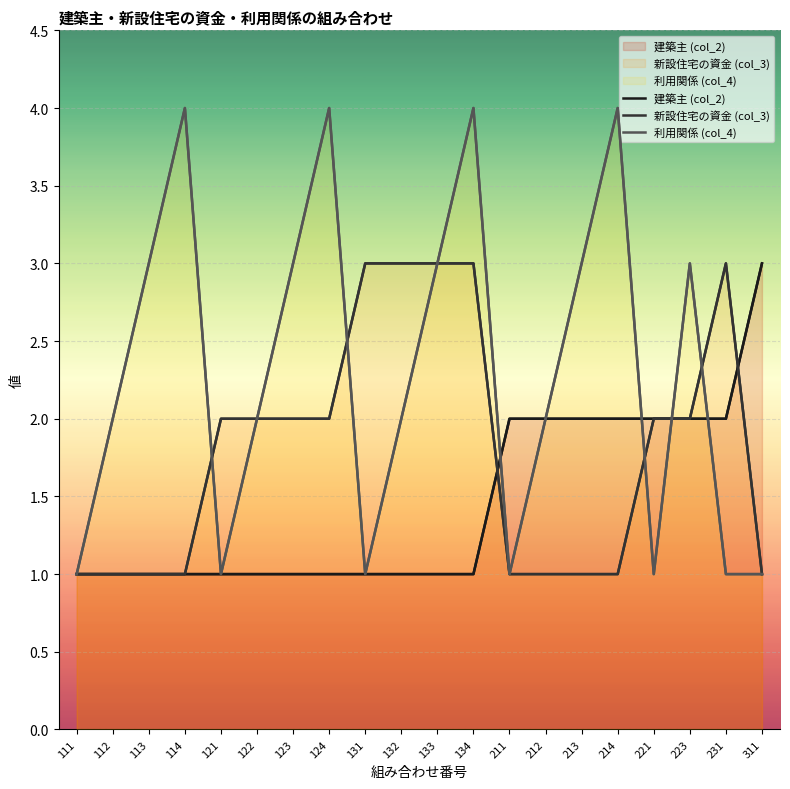

What is the spread (max minus min) of values at 211?

1